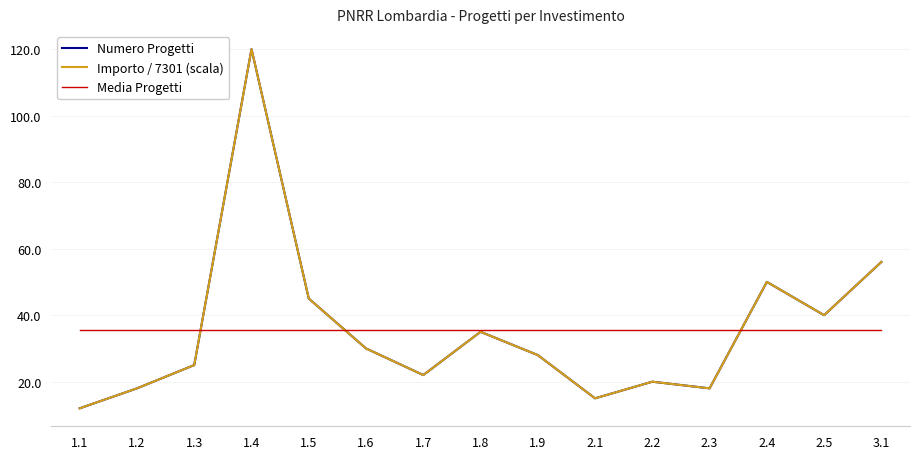

True or false: Media Progetti and Numero Progetti intersect in this chart.

True